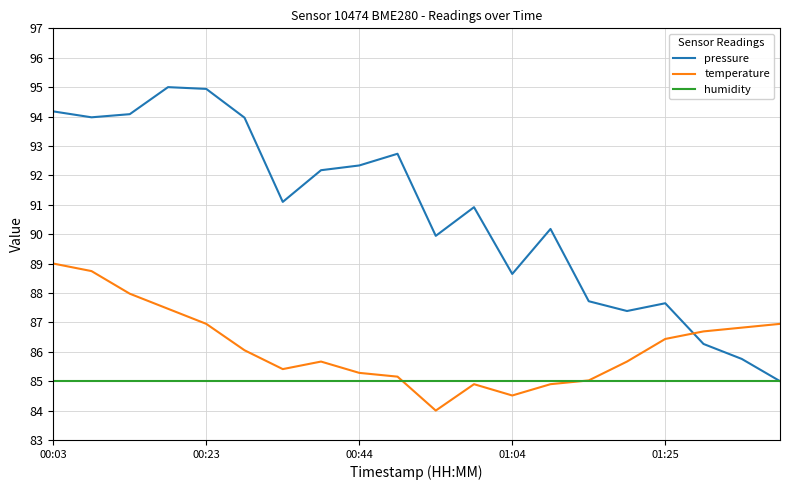

What is the greatest value displayed?

95.0